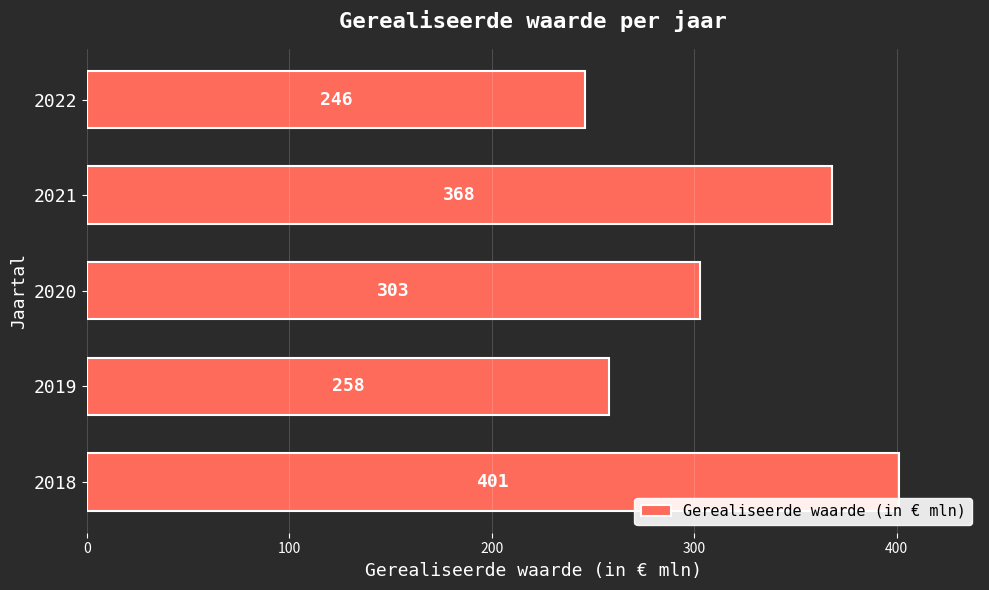

Reading bottom to top, what are all the values shown in this chart?

2018=401	2019=258	2020=303	2021=368	2022=246